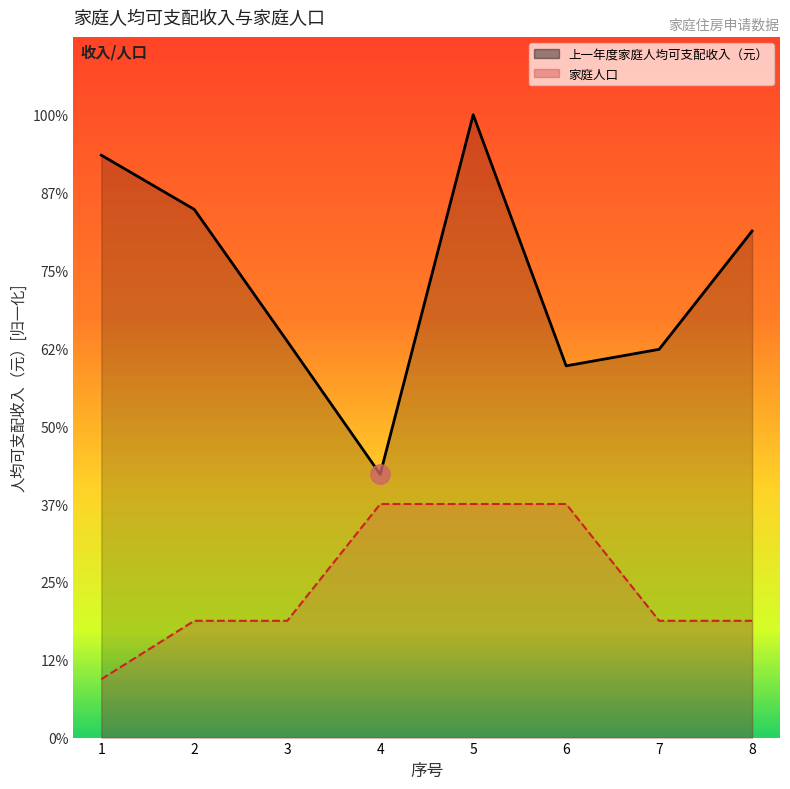

At which label does 上一年度家庭人均可支配收入（元） first exceed 32531?

1